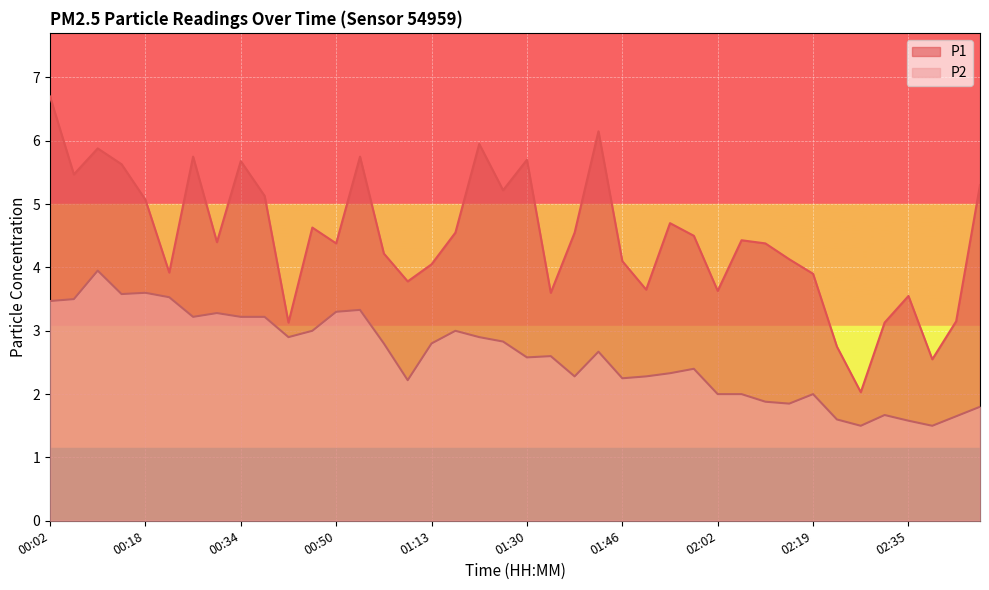

True or false: P1 has a value of 3.2 at 01:30.

False